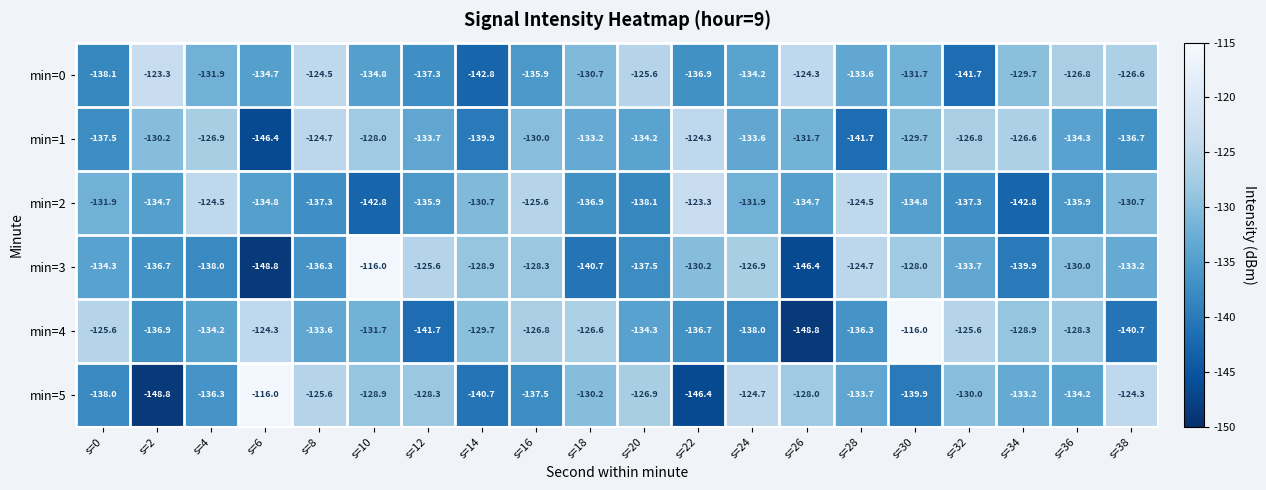

What is the difference between the second highest and minimum values in the min=3 series?

24.1